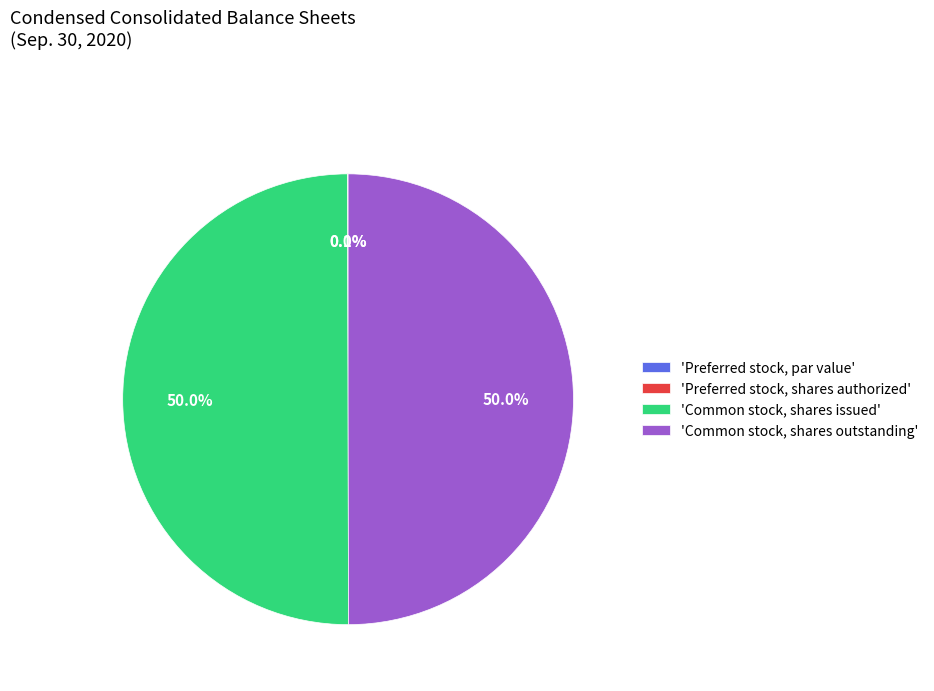

Combined, what portion of the pie is 'Common stock, shares issued' and 'Common stock, shares outstanding'?

99.9%